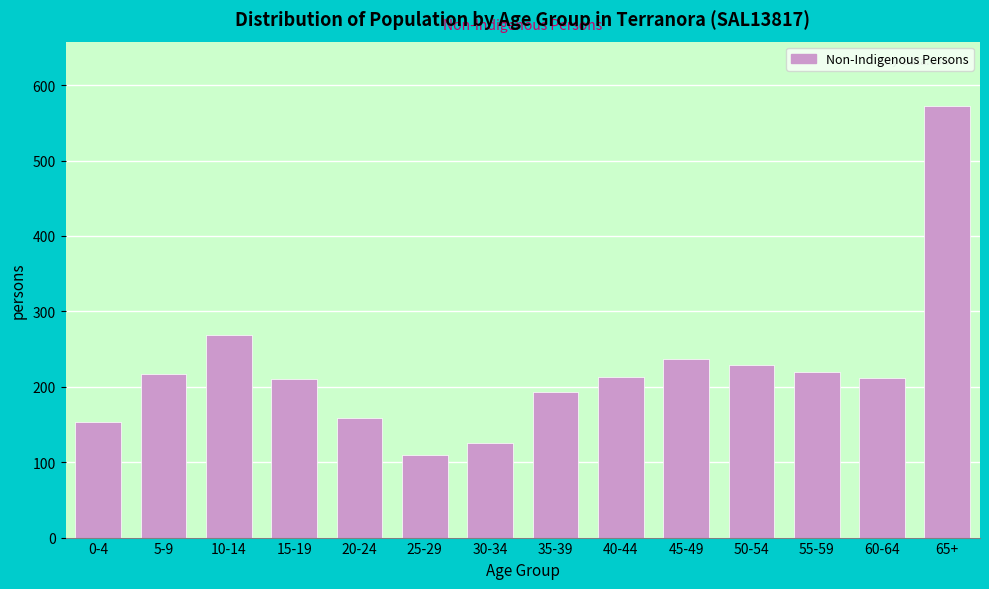

Is it true that the value at 45-49 is 237?

True